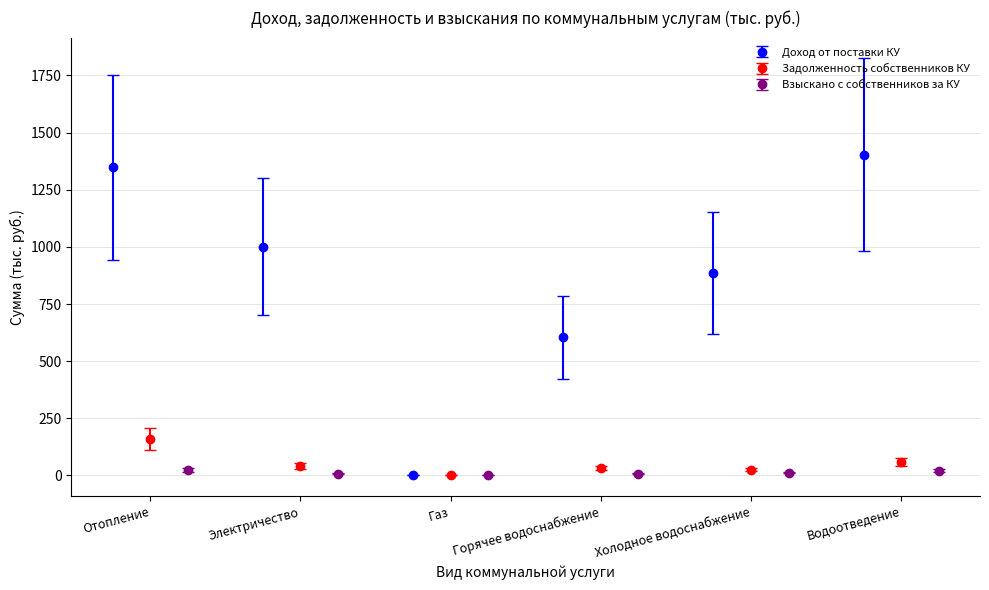

Which series has the widest spread of values?

Доход от поставки КУ